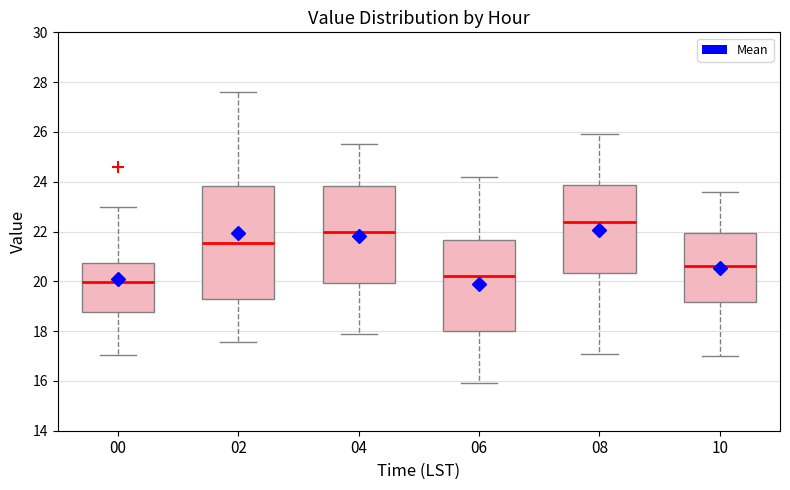

Which box's median line is the lowest?

00